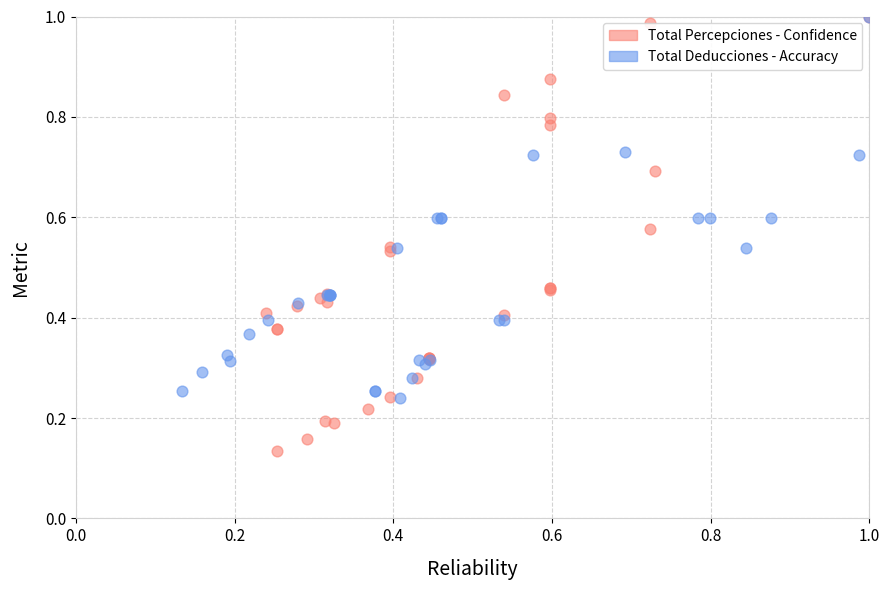

What are all the series names shown in the legend?

Total Percepciones - Confidence, Total Deducciones - Accuracy